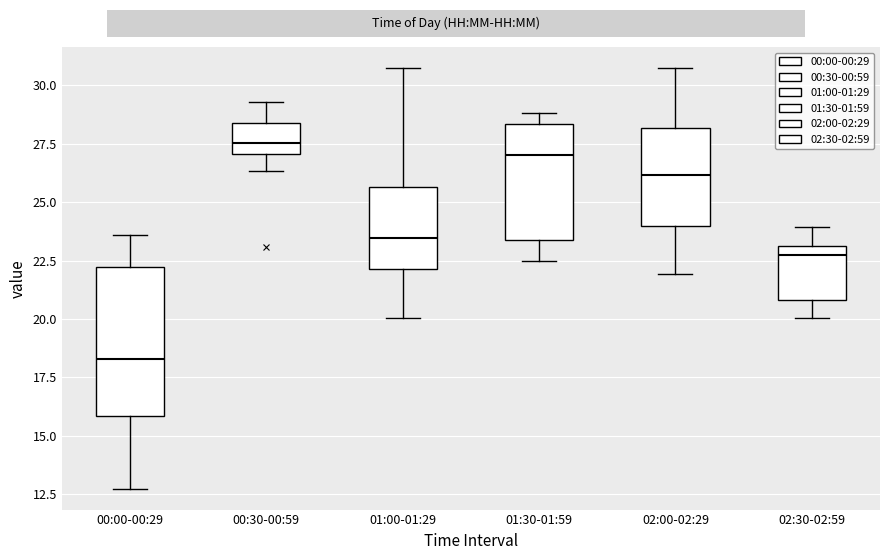

Which box's median line is the lowest?

00:00-00:29